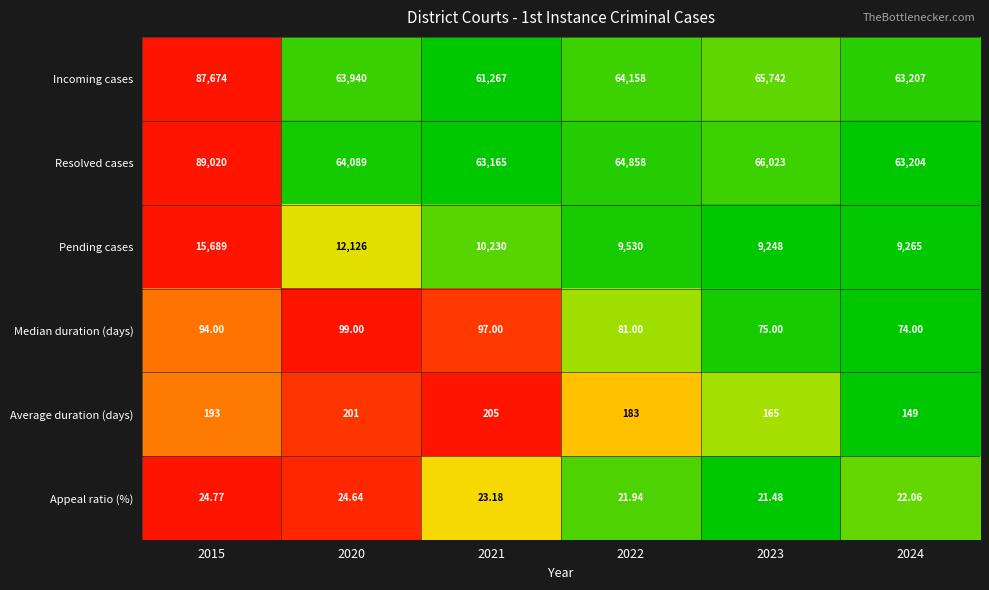

At 2023, list the series in order from smallest to largest.

Appeal ratio (%), Median duration (days), Average duration (days), Pending cases, Incoming cases, Resolved cases